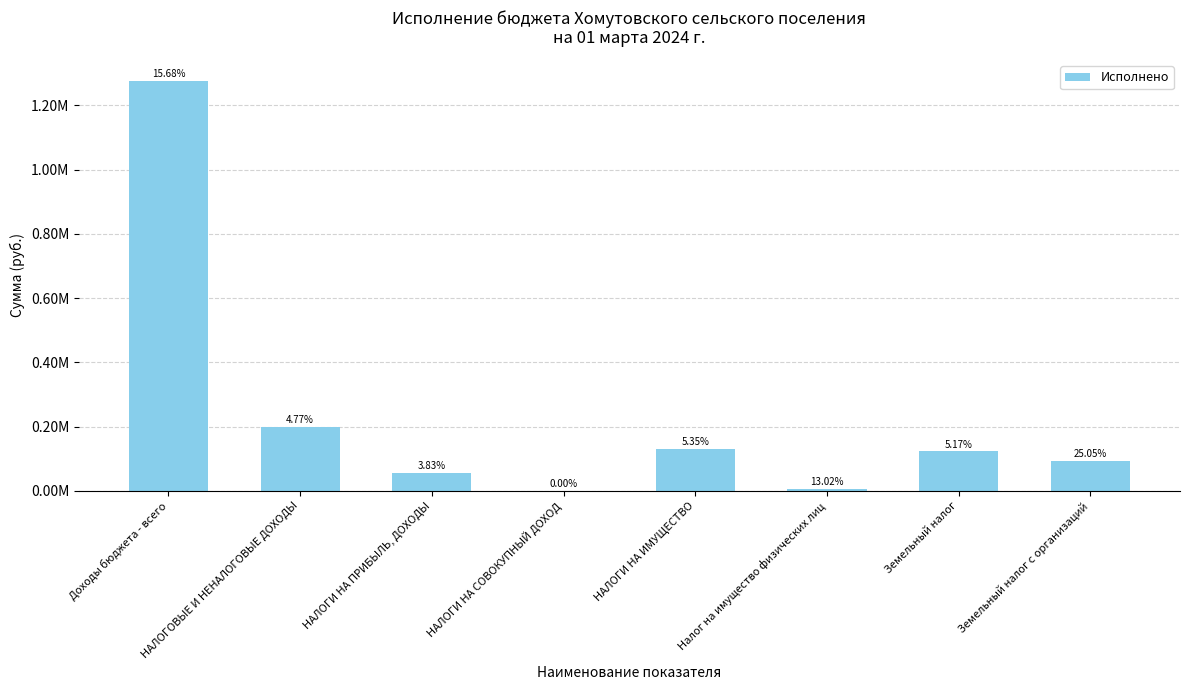

What is the label of the 5th bar from the right?

НАЛОГИ НА СОВОКУПНЫЙ ДОХОД